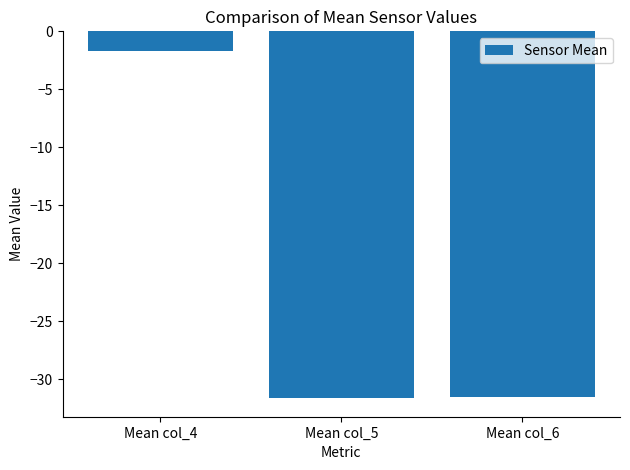

Count the number of data series in this chart.

1